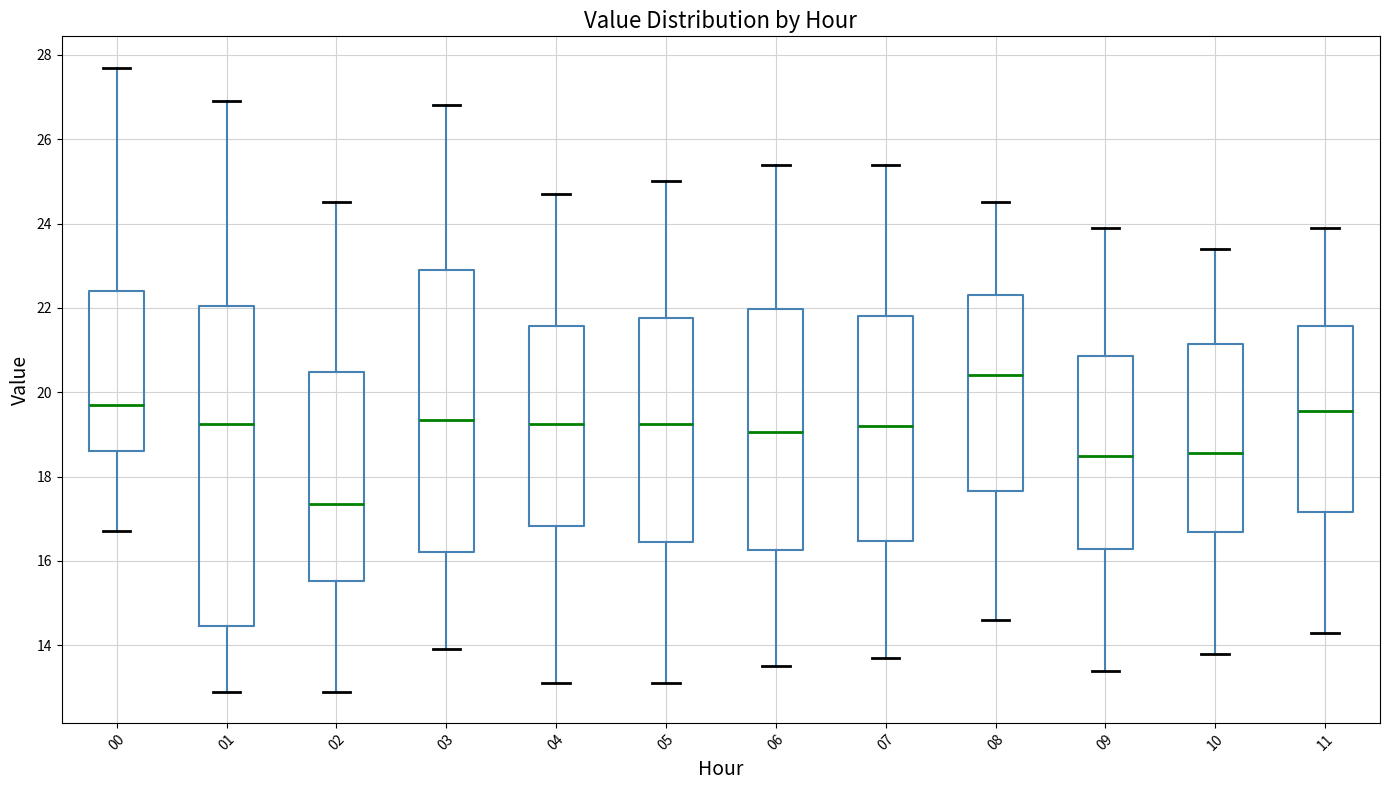

Where does the upper whisker of the box at x = 09 end on the y-axis? The values are not printed on the chart, so give them approximately, as read against the axis.

24.0